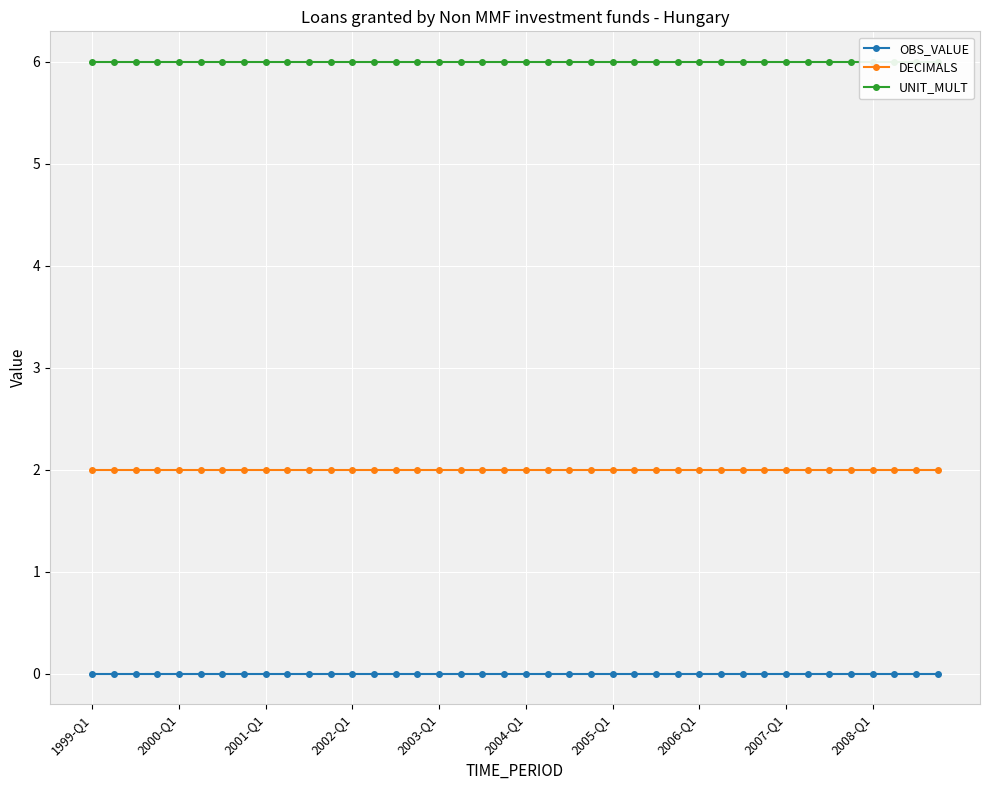

The UNIT_MULT series shows 6 at 29. True or false?

True